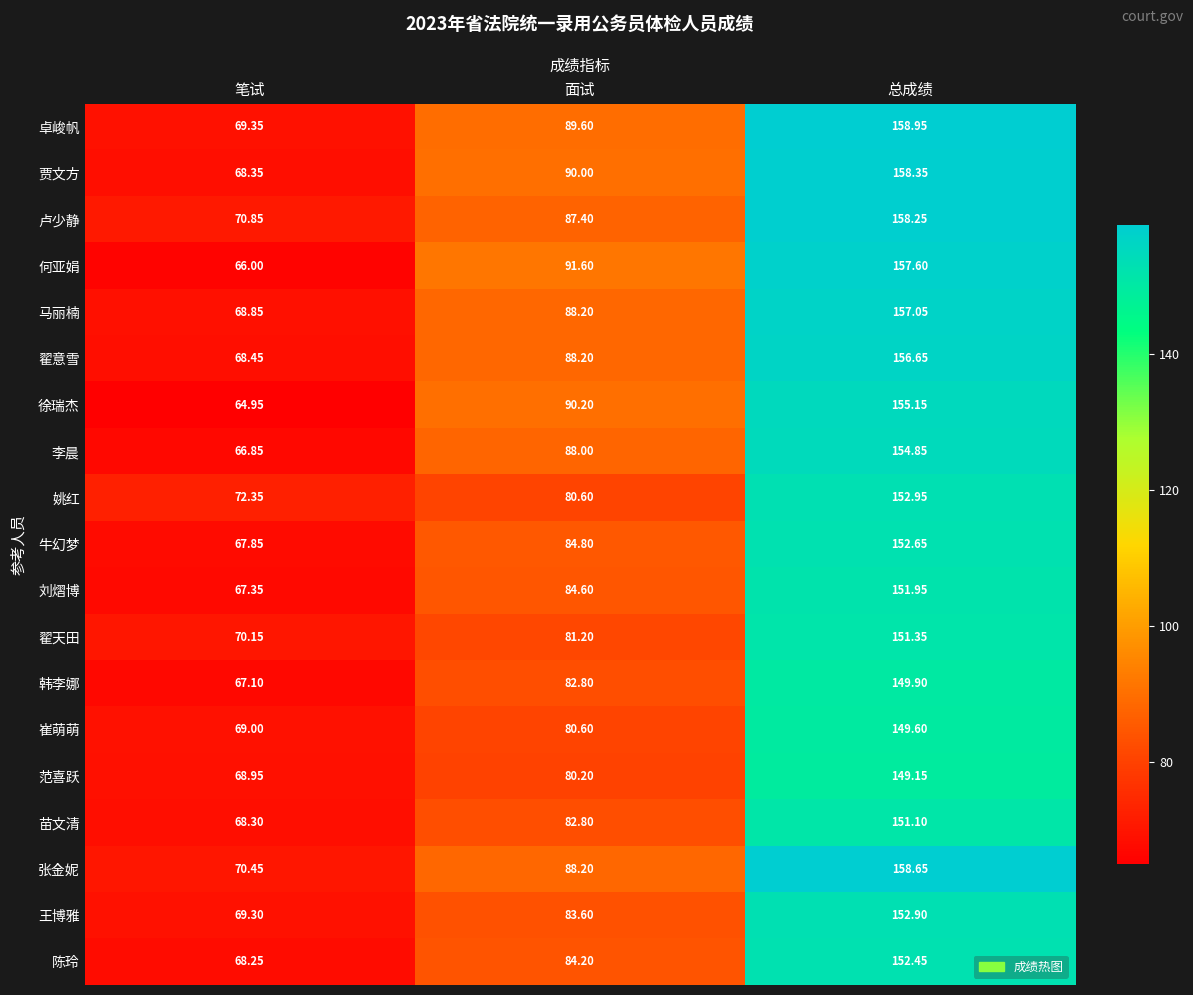

Is the value of 韩李娜 at 笔试 greater than the value of 徐瑞杰 at 总成绩?

No